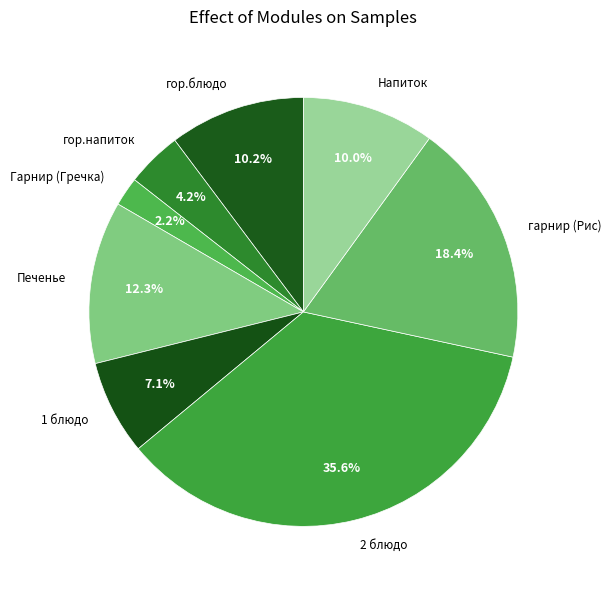

What is the largest slice in the pie chart?

2 блюдо